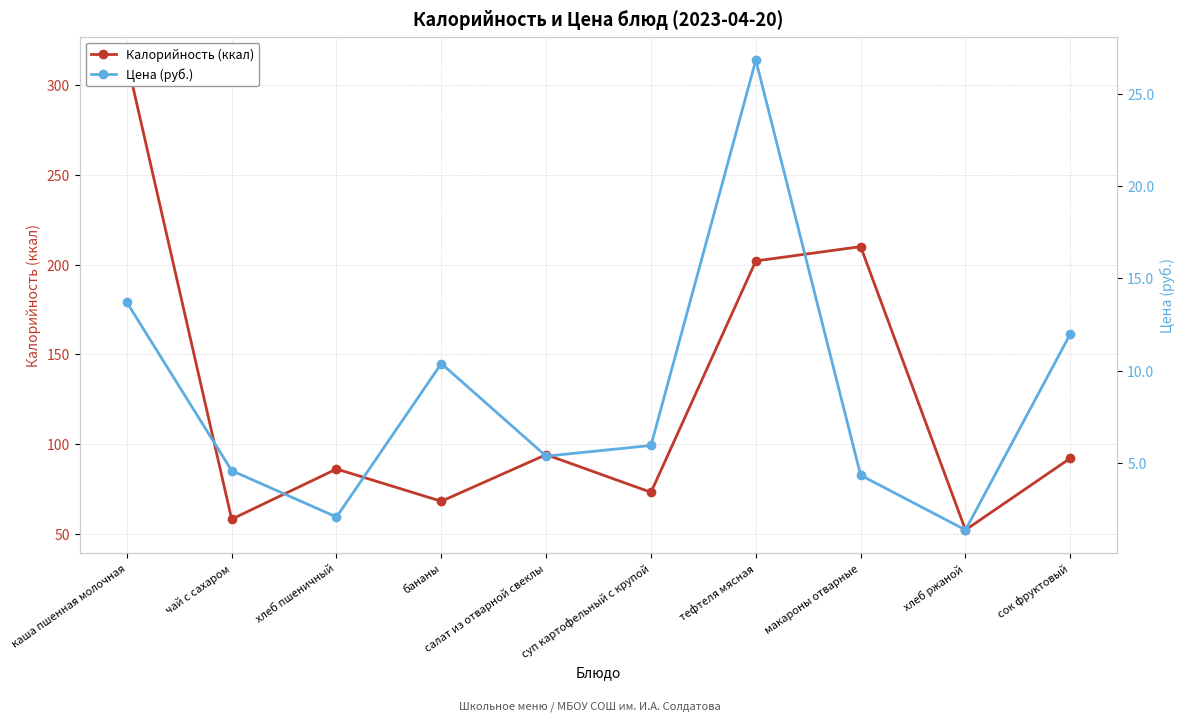

How many interior local valleys does the Калорийность (ккал) series have?

4